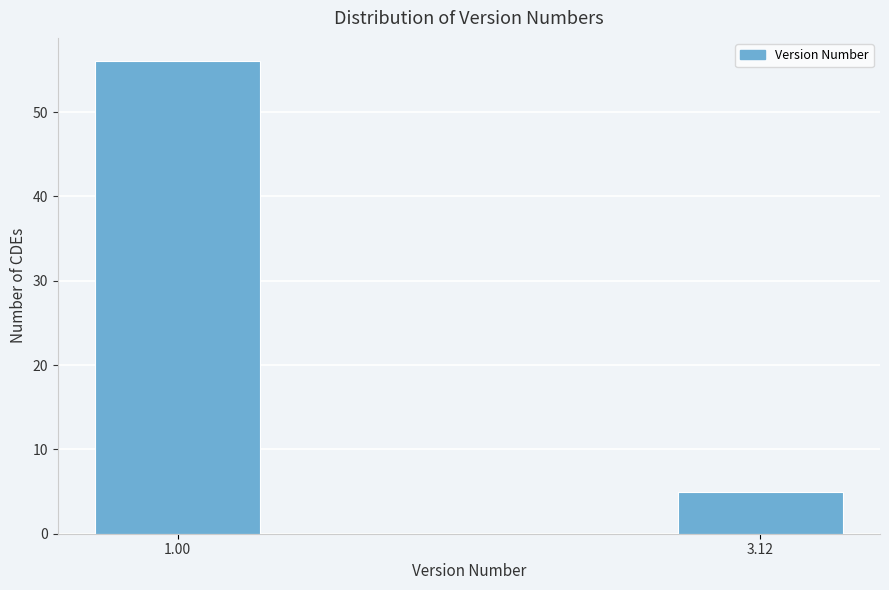

Reading left to right, transcribe all the data shown in this chart.

1.00=56	3.12=5